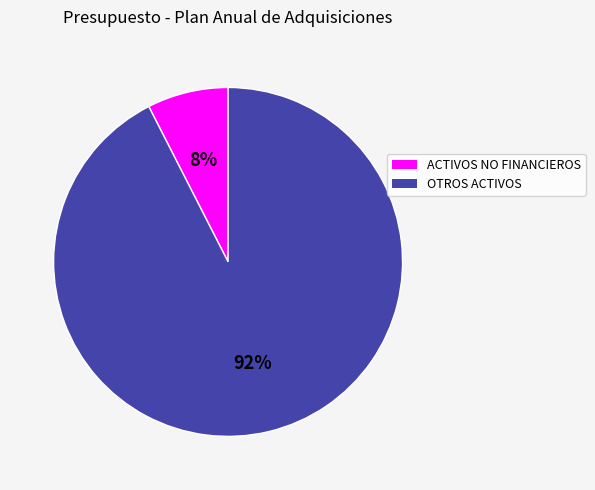

To the nearest percent, what is the average slice percentage?

50%